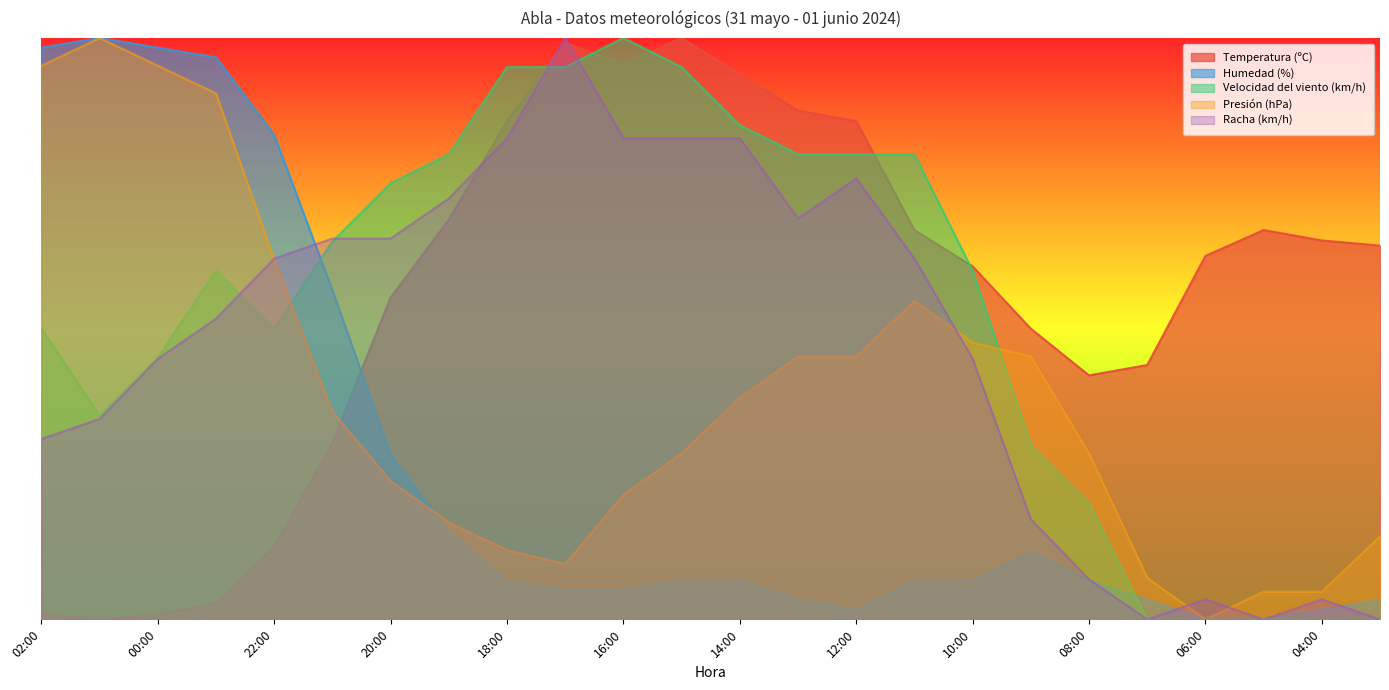

Reading left to right, extract all data points from this chart.

Temperatura (ºC): 0.0	0.0	0.0	0.0	0.1	0.3	0.6	0.7	0.9	1.0	1.0	1.0	0.9	0.9	0.9	0.7	0.6	0.5	0.4	0.4	0.6	0.7	0.7	0.6
Humedad (%): 1.0	1.0	1.0	1.0	0.8	0.6	0.3	0.1	0.1	0.1	0.1	0.1	0.1	0.0	0.0	0.1	0.1	0.1	0.1	0.0	0.0	0.0	0.0	0.0
Velocidad del viento (km/h): 0.5	0.3	0.5	0.6	0.5	0.7	0.8	0.8	0.9	0.9	1.0	0.9	0.8	0.8	0.8	0.8	0.6	0.3	0.2	0.0	0.0	0.0	0.0	0.0
Presión (hPa): 1.0	1.0	1.0	0.9	0.6	0.4	0.2	0.2	0.1	0.1	0.2	0.3	0.4	0.5	0.5	0.5	0.5	0.5	0.3	0.1	0.0	0.0	0.0	0.1
Racha (km/h): 0.3	0.3	0.4	0.5	0.6	0.7	0.7	0.7	0.8	1.0	0.8	0.8	0.8	0.7	0.8	0.6	0.4	0.2	0.1	0.0	0.0	0.0	0.0	0.0